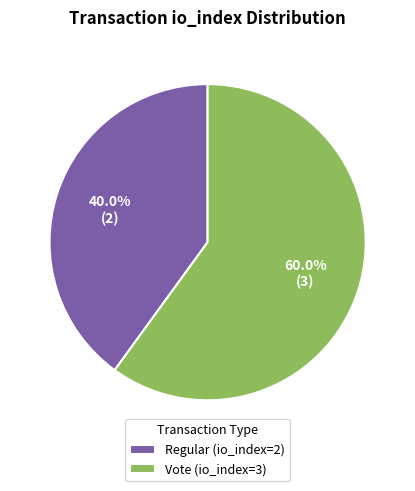

To the nearest percent, what portion does Regular (io_index=2) represent?

40%